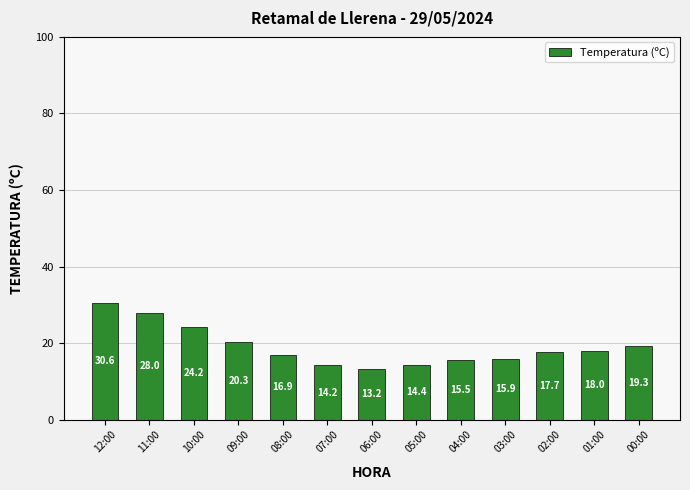

The value at 02:00 is 23.7. True or false?

False